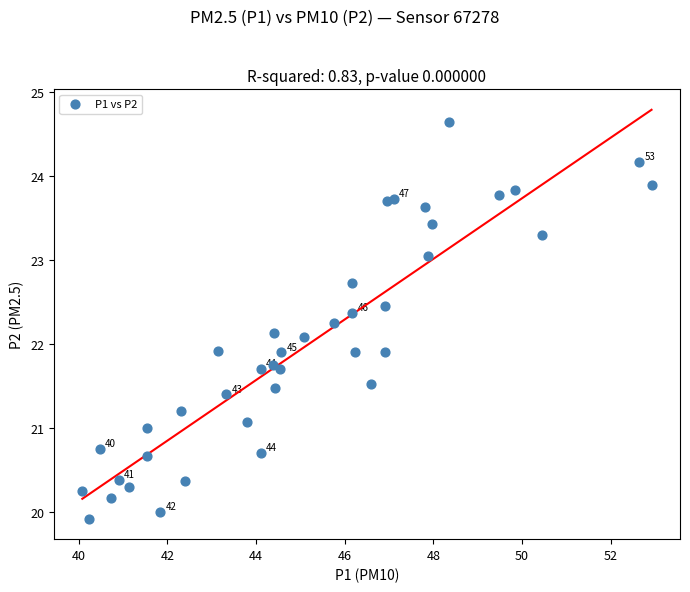

What is the range of Y values (max minus min)?

4.7